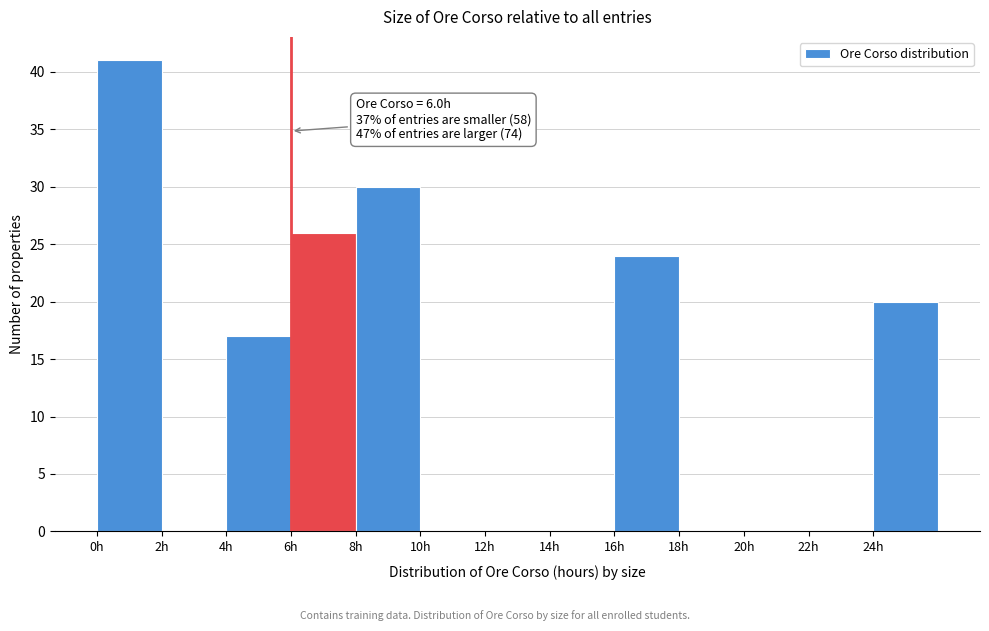

Which range on the x-axis has the tallest bar?

0 to 2